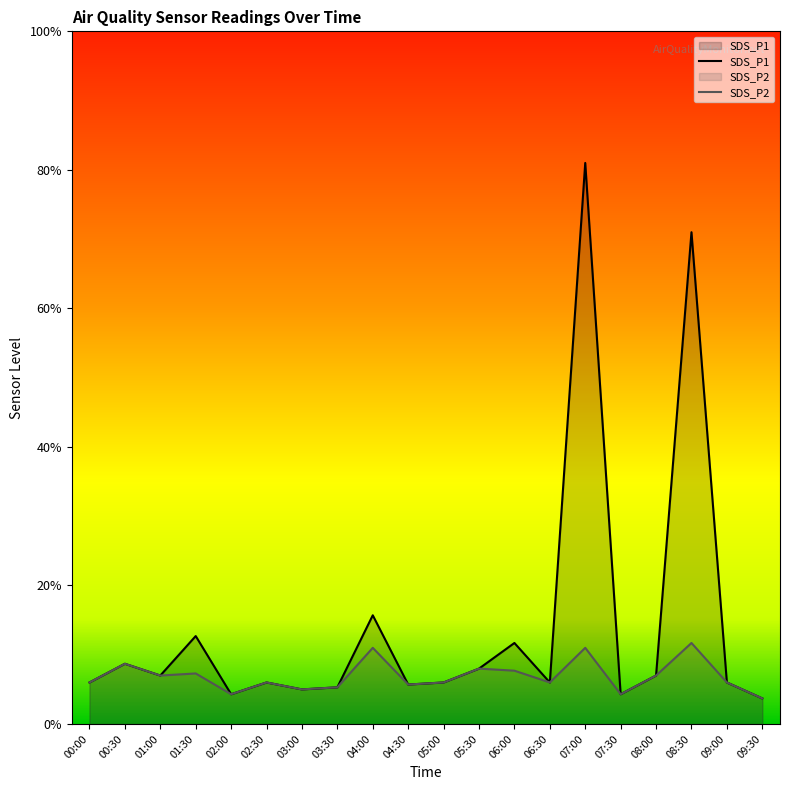

Rank the series by their maximum value, from lowest to highest.

SDS_P2, SDS_P1